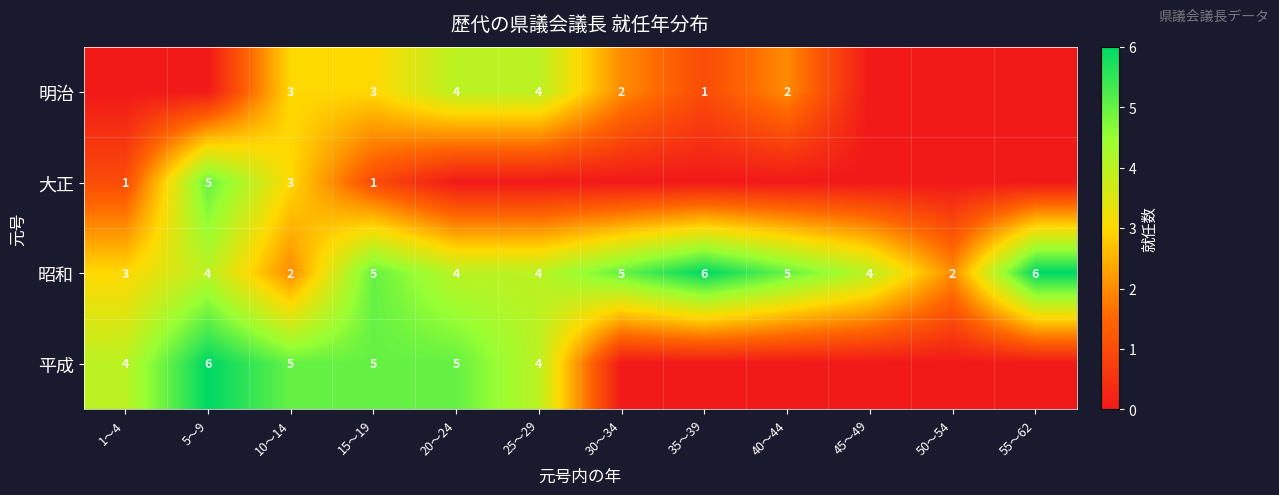

What is the total value across all series at 15〜19?

14